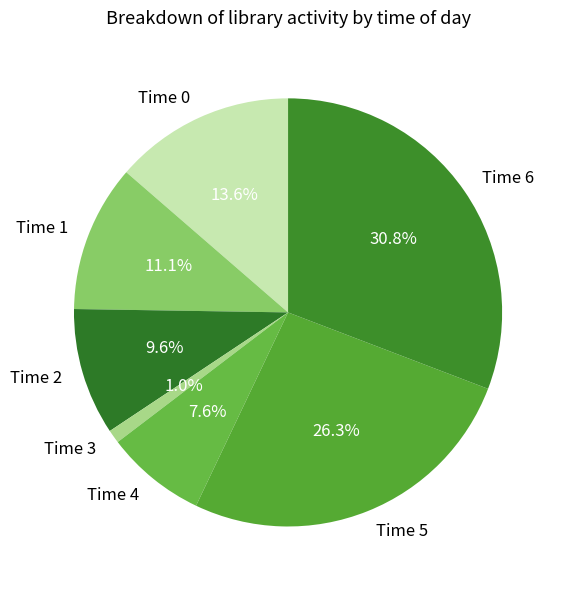

Does Time 1 represent more than half of the total?

No